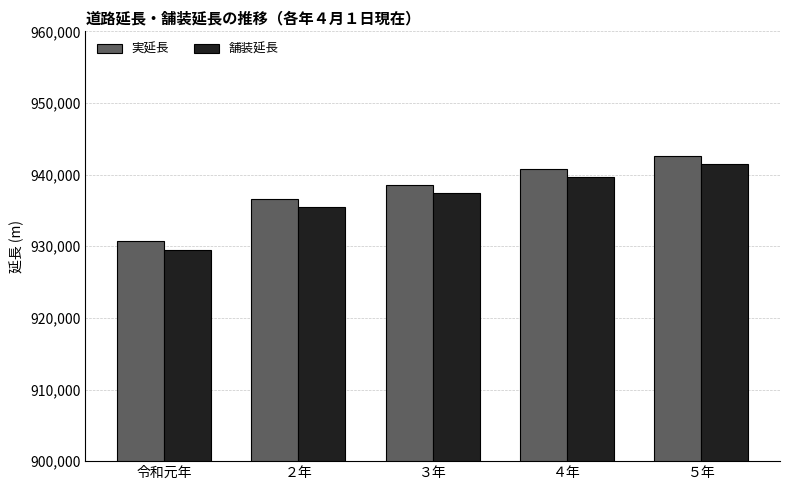

Count the number of data series in this chart.

2